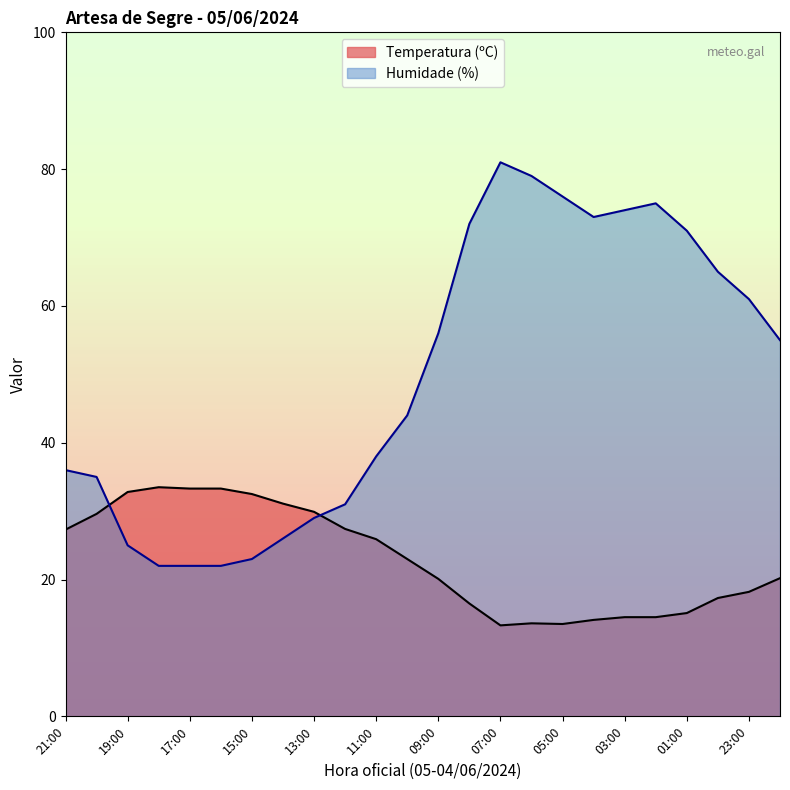

Between 21:00 and 00:00, which series saw the biggest shift?

Humidade (%)